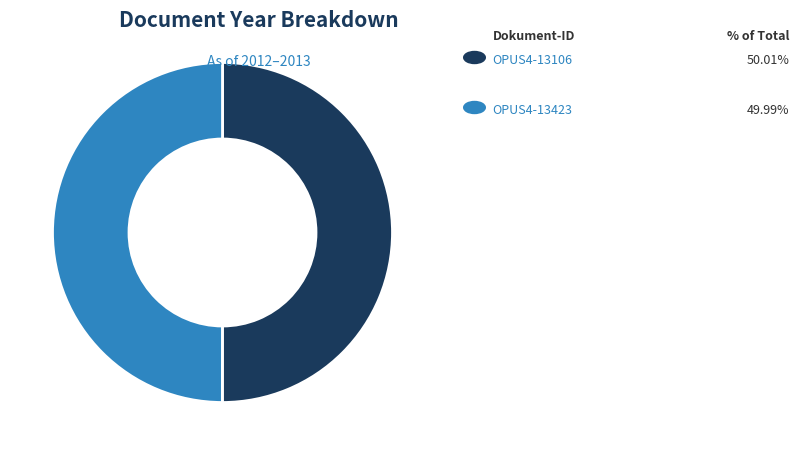

How many segments does this pie chart have?

2